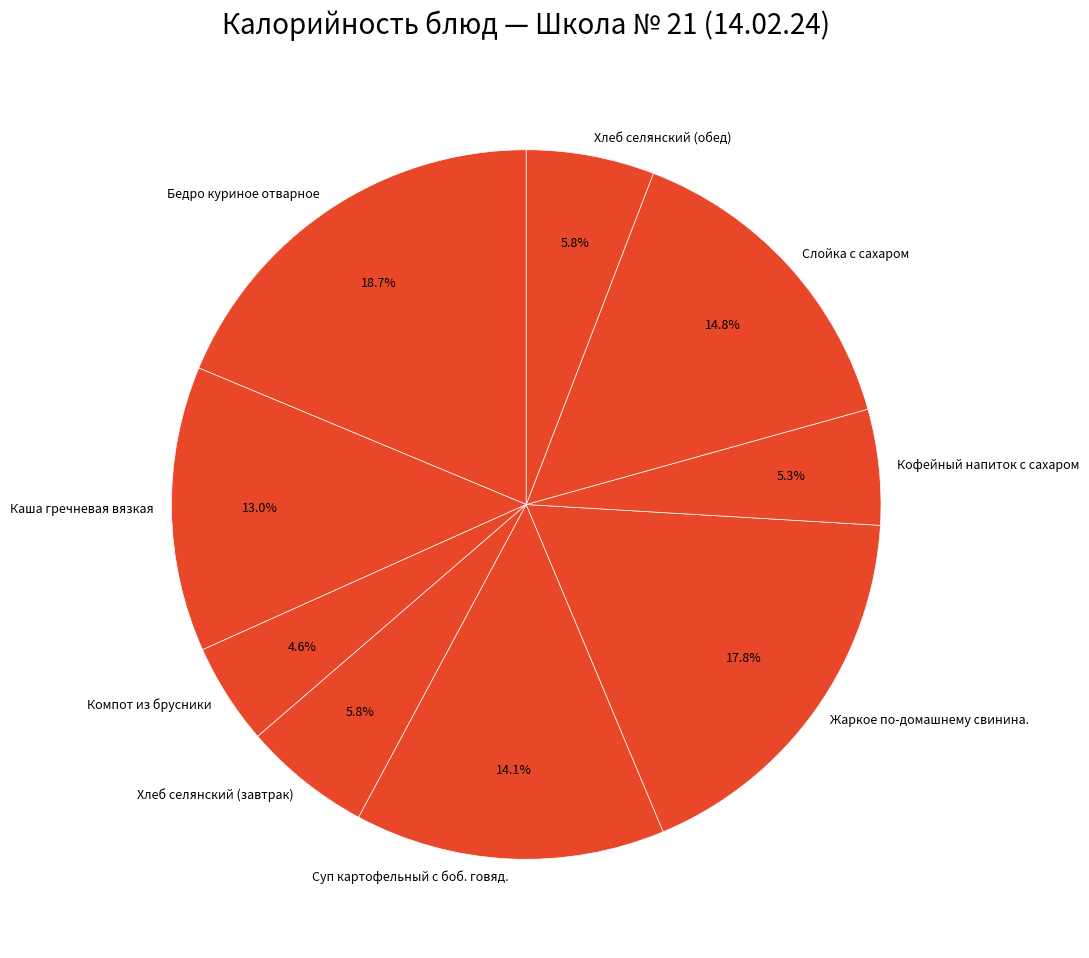

To the nearest percent, what portion does Суп картофельный с боб. говяд. represent?

14%